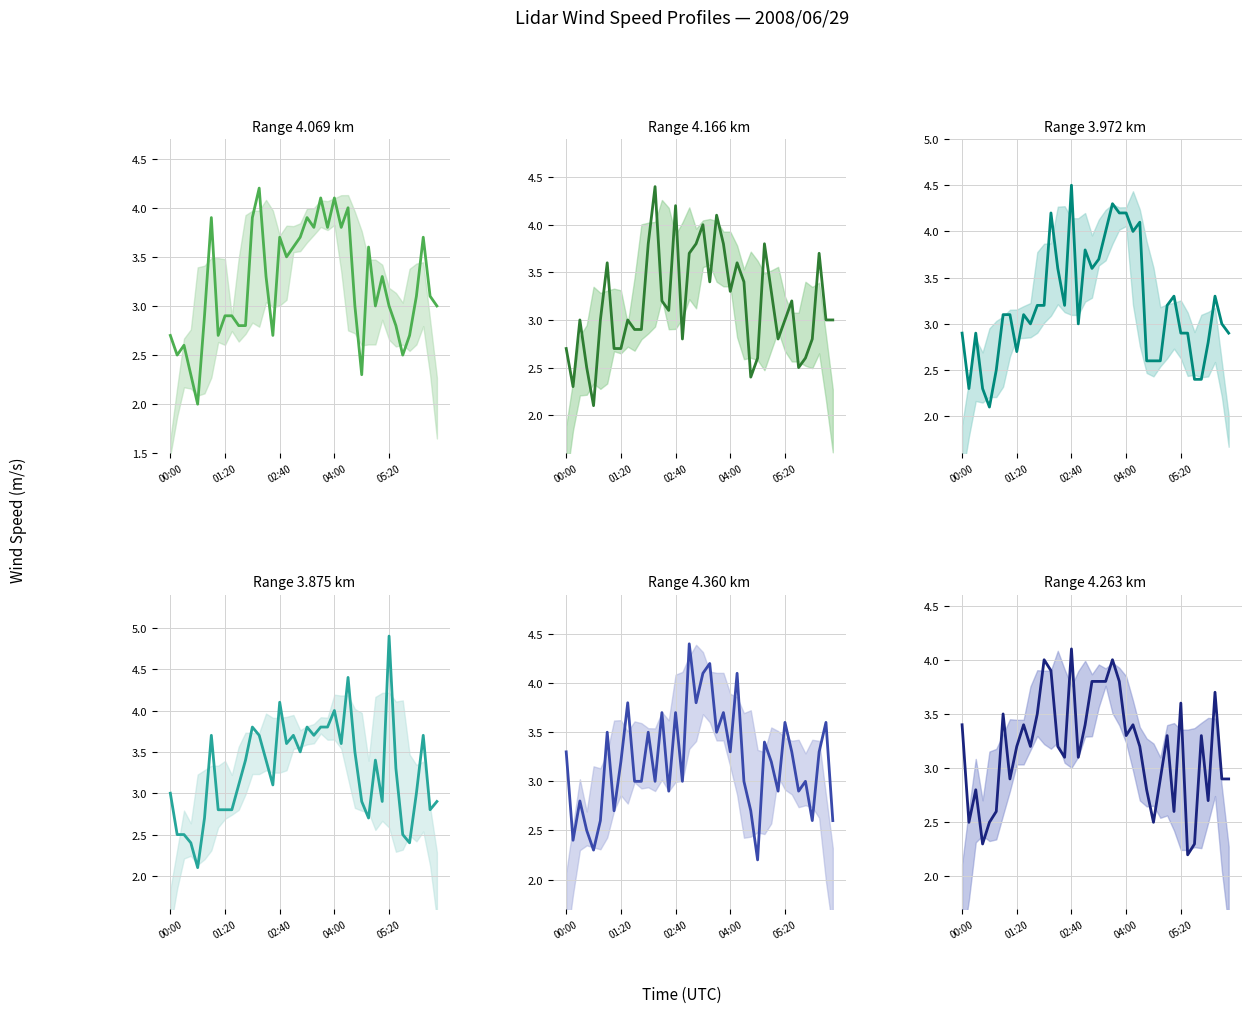

How many interior local valleys does the 3.972 series have?

8